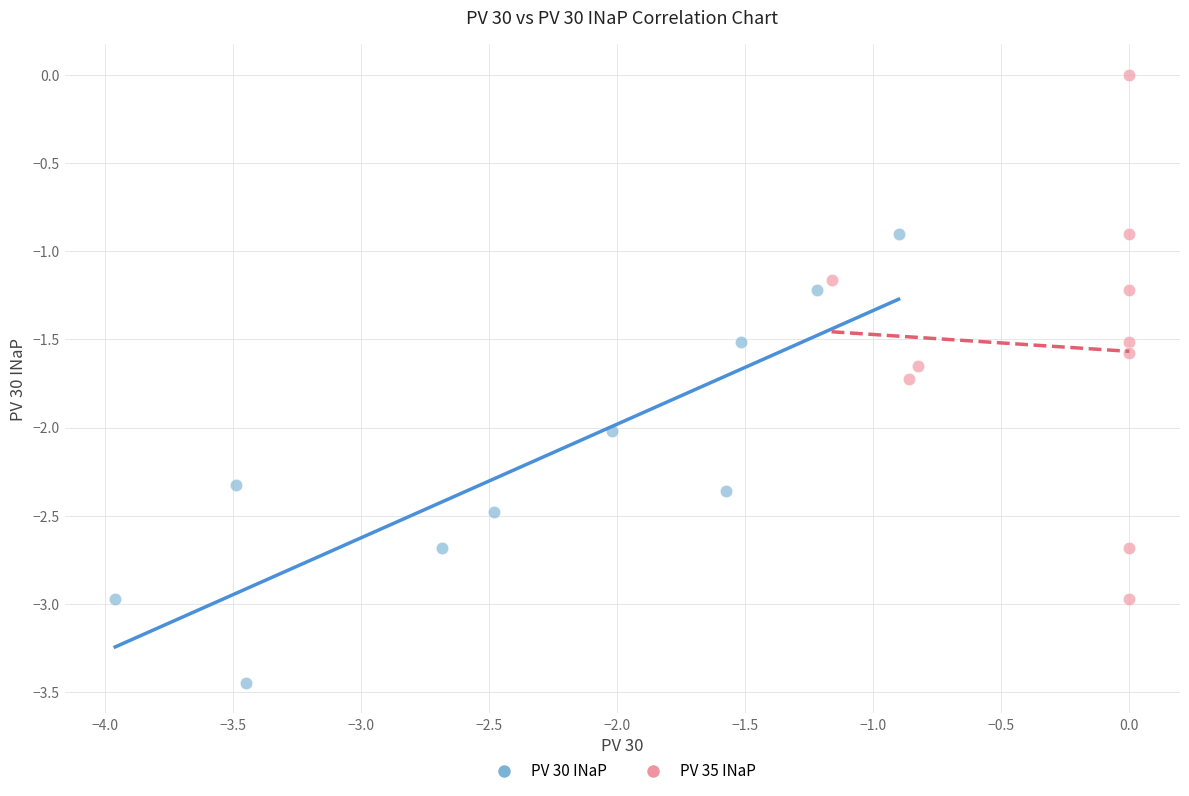

Which series has the largest Y range (max minus min)?

PV 35 INaP